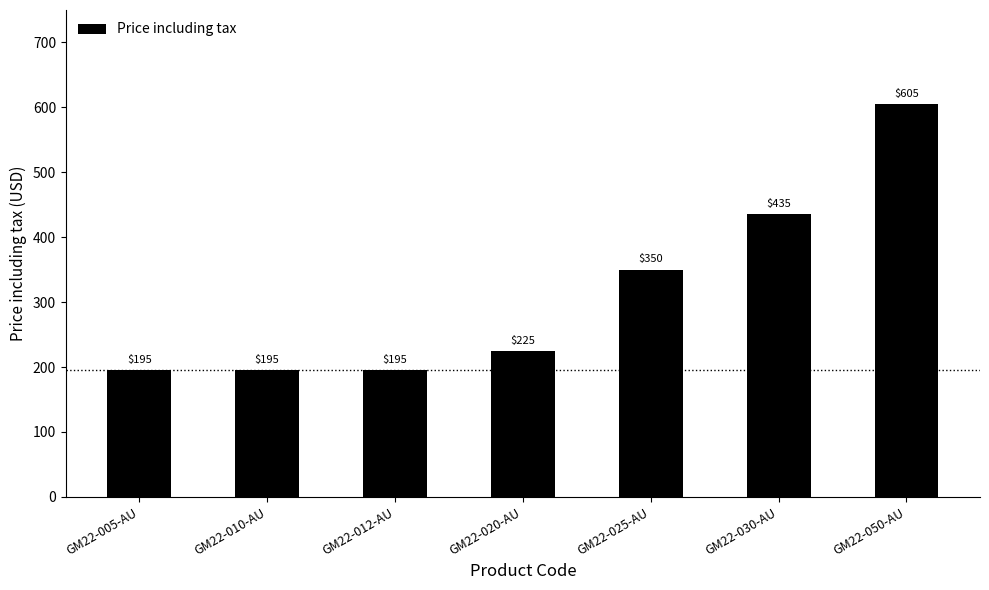

Which has a higher value, GM22-030-AU or GM22-012-AU?

GM22-030-AU